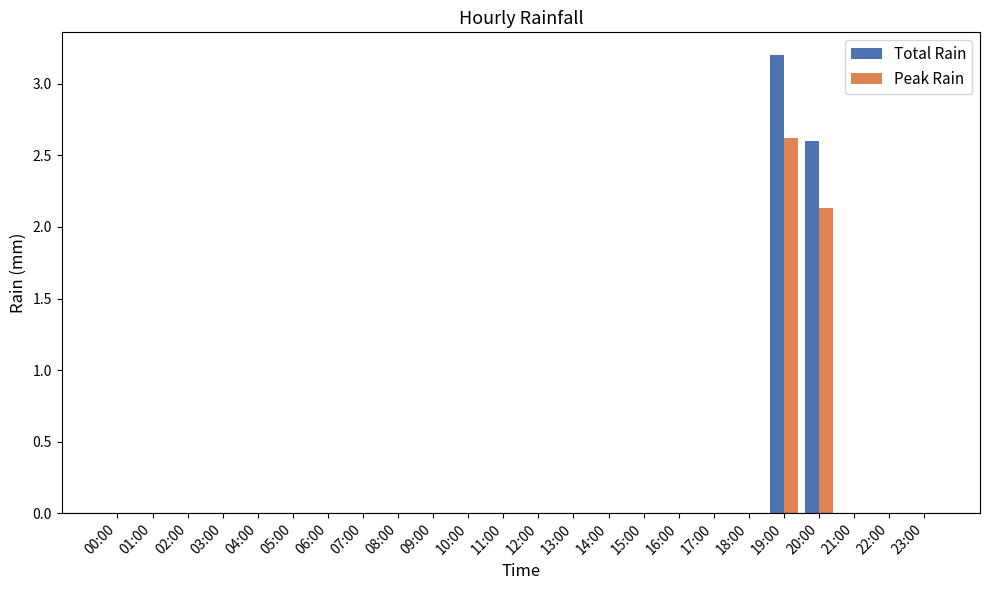

The Total Rain series shows 0.0 at 12:00. True or false?

True